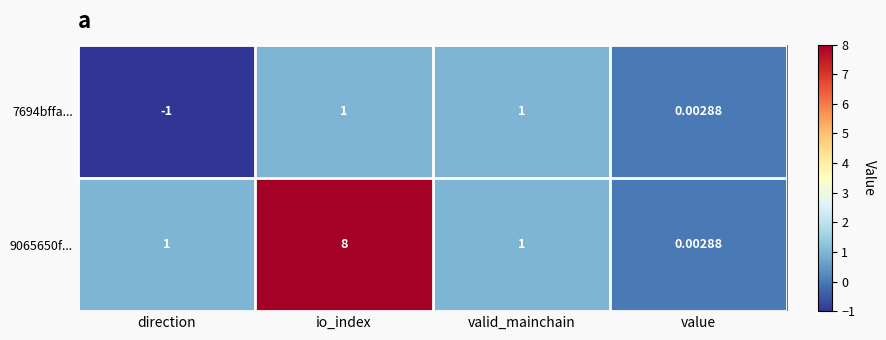

At which label is 7694bffa... closest to 0?

value